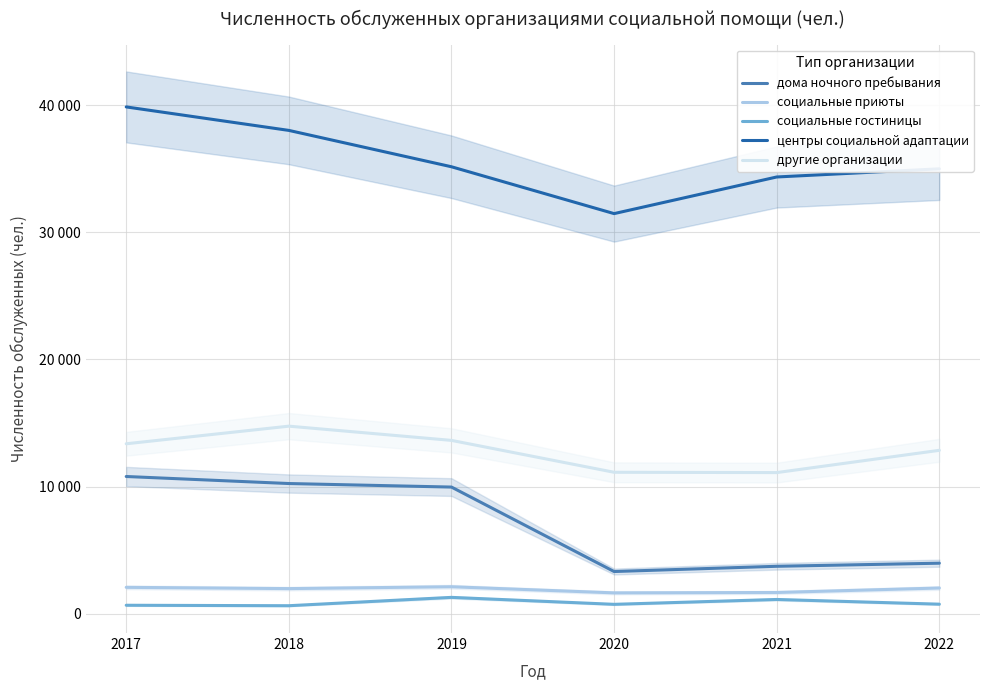

What is the value of the центры социальной адаптации point at the 5th from the left?

34347